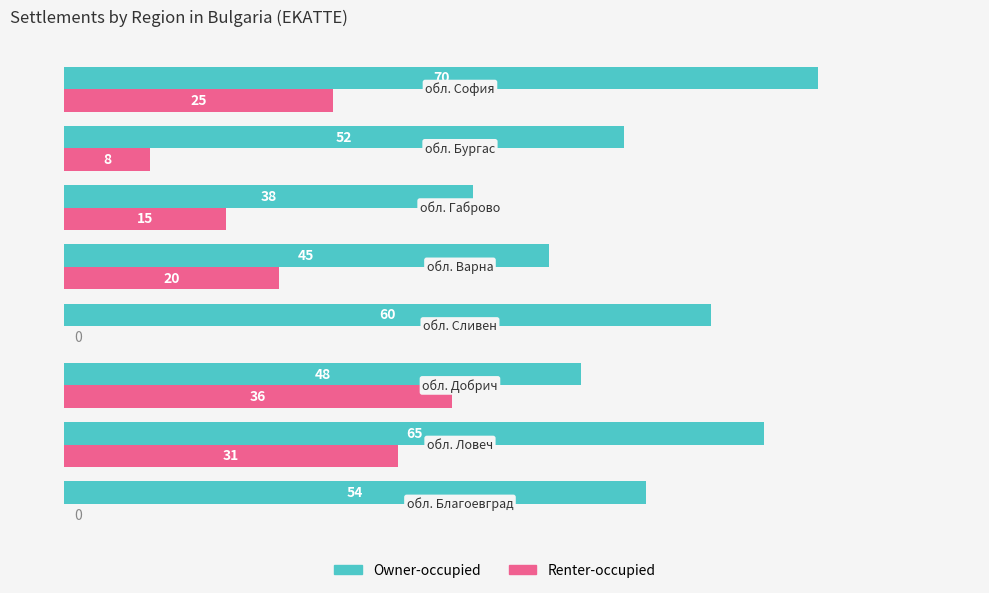

Which series has the largest total across all categories?

Owner-occupied